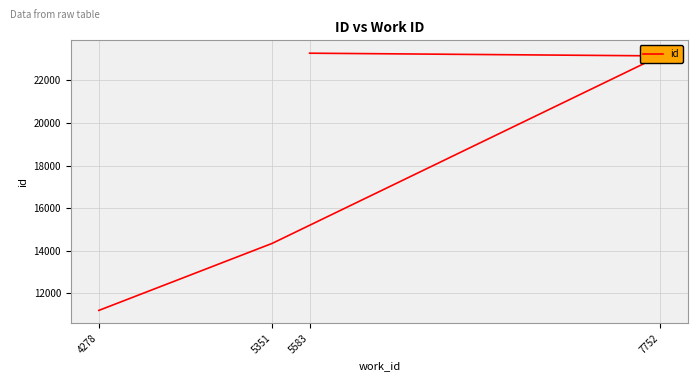

Reading right to left, list all the values displayed in this chart.

23277	23150	14341	11193